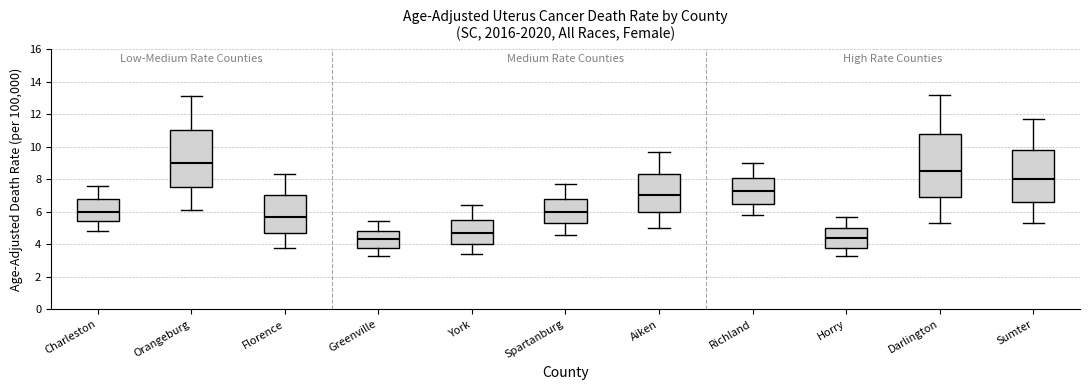

Which box's median line is the highest?

Orangeburg